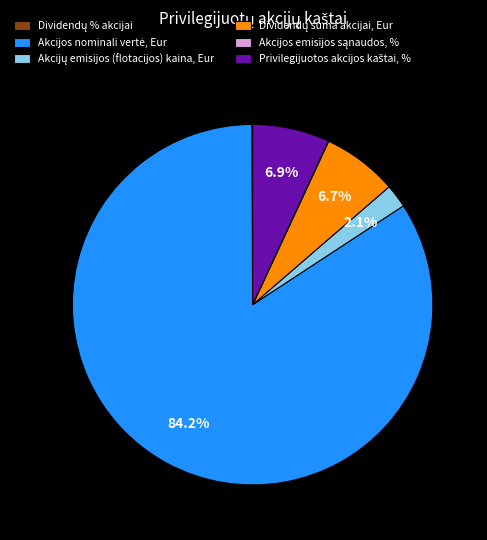

To the nearest percent, what is the difference between the largest and smallest slice percentages?

84%